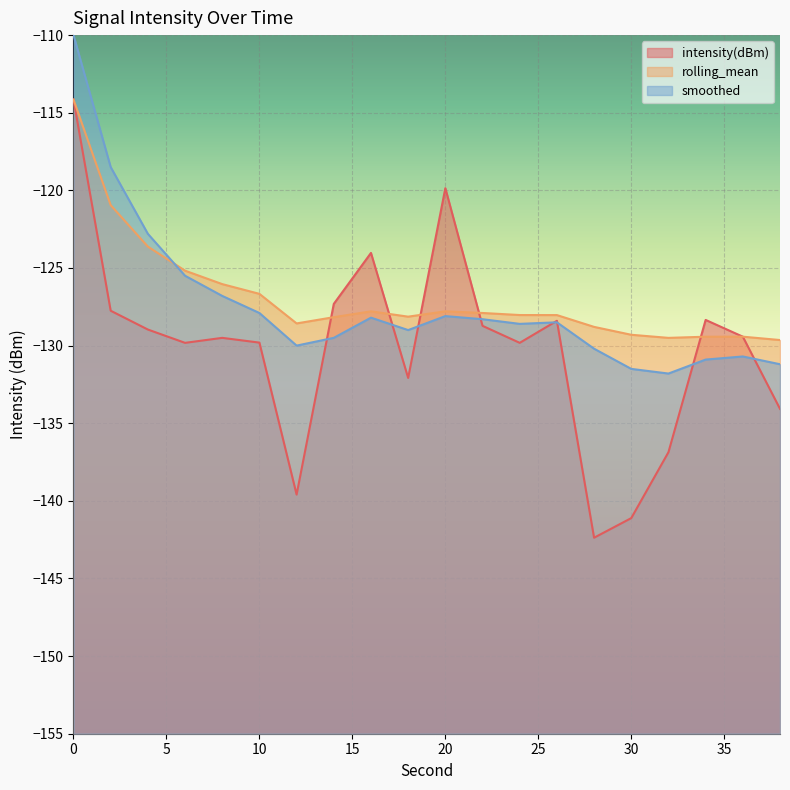

What is the sum of the smoothed values at 10 and 16?

-256.1